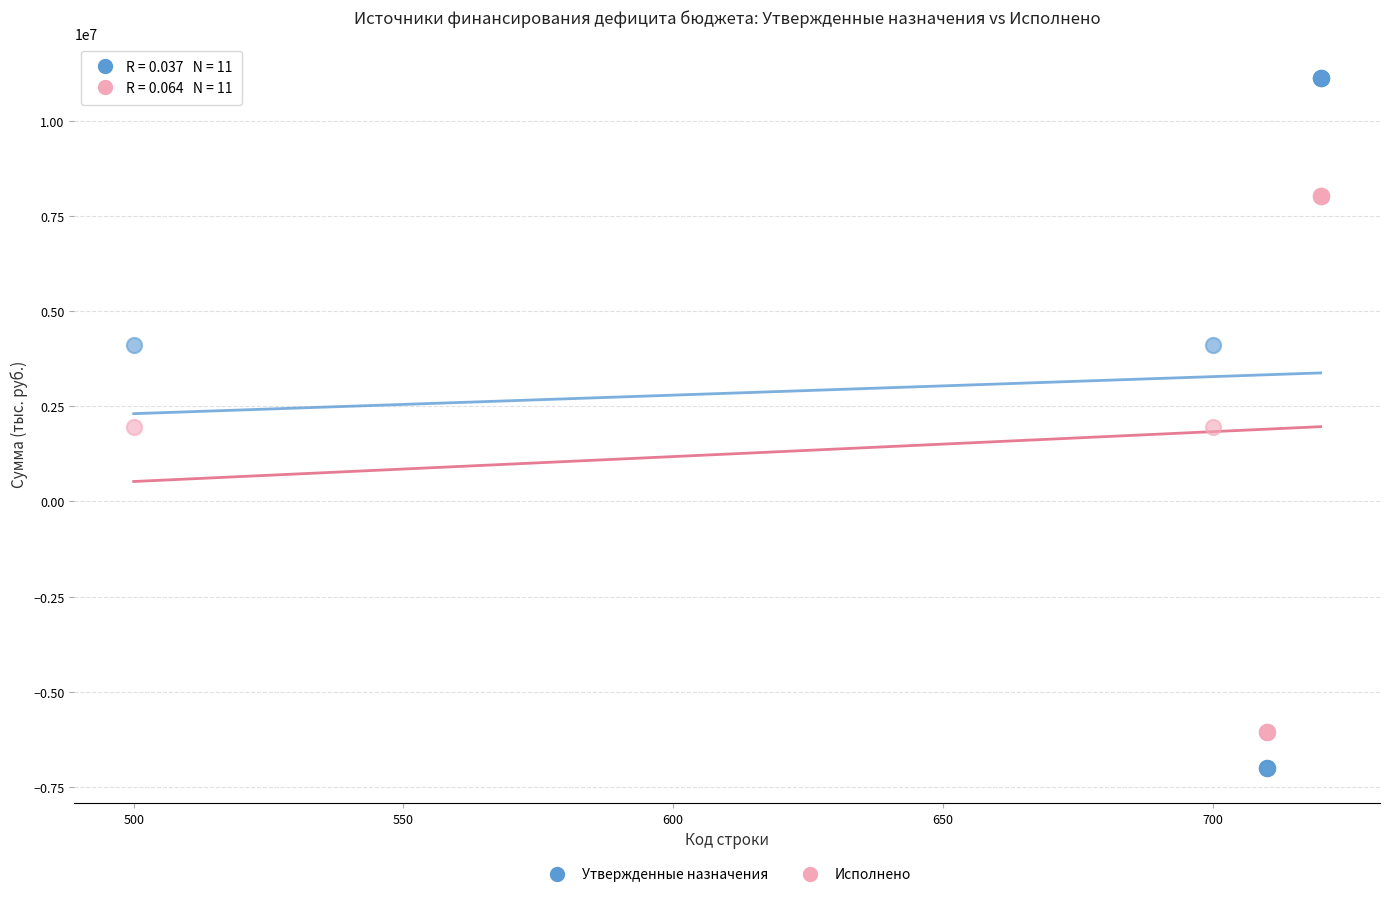

Which series reaches the maximum Y coordinate?

Утвержденные назначения